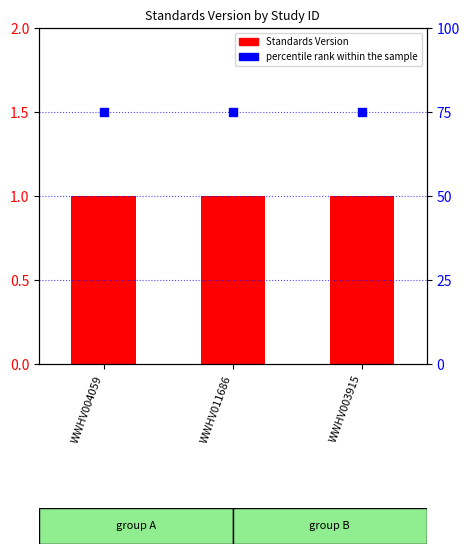

Is the value of Standards Version at WWHV011686 greater than the value of percentile rank within the sample at WWHV011686?

No